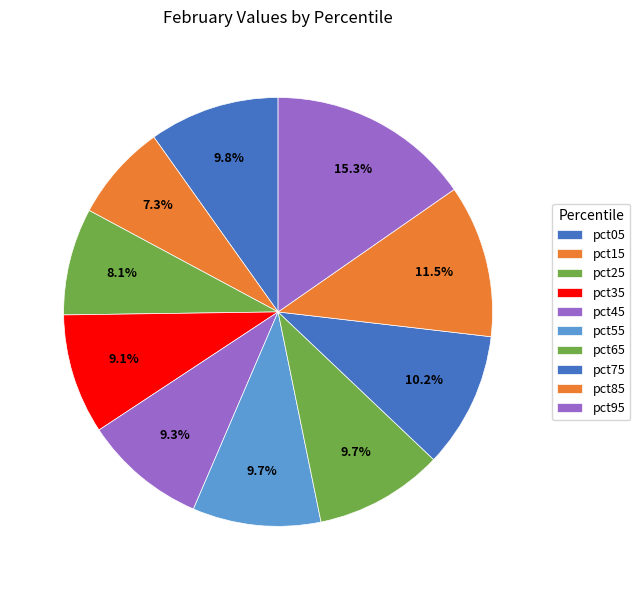

Is there any slice that represents more than half of the pie?

No